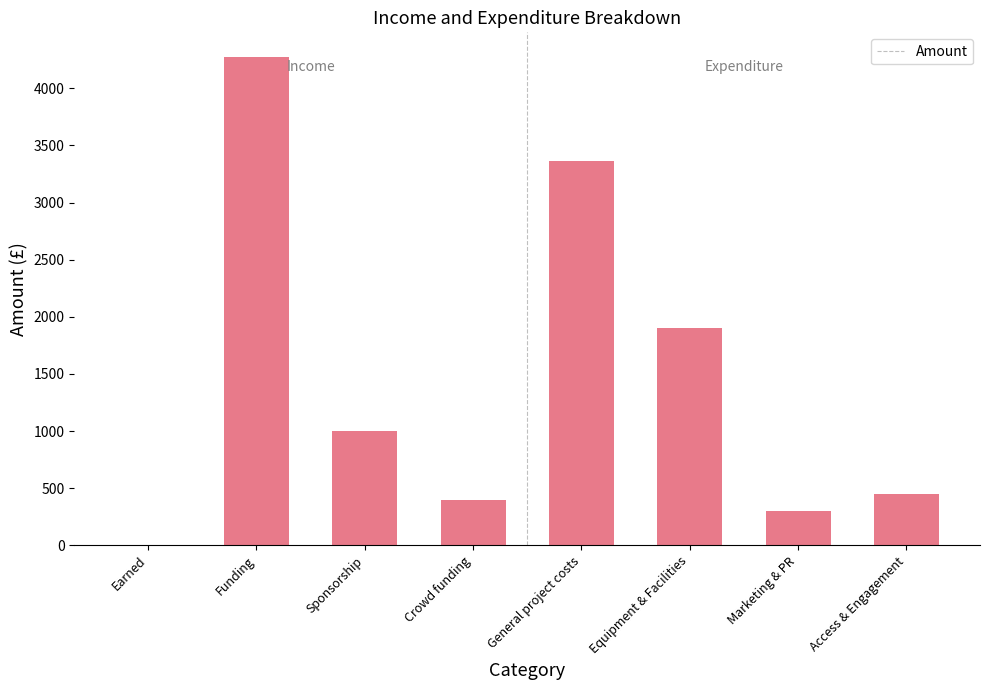

What is the ratio of the value at General project costs to the value at Marketing & PR?

11.2